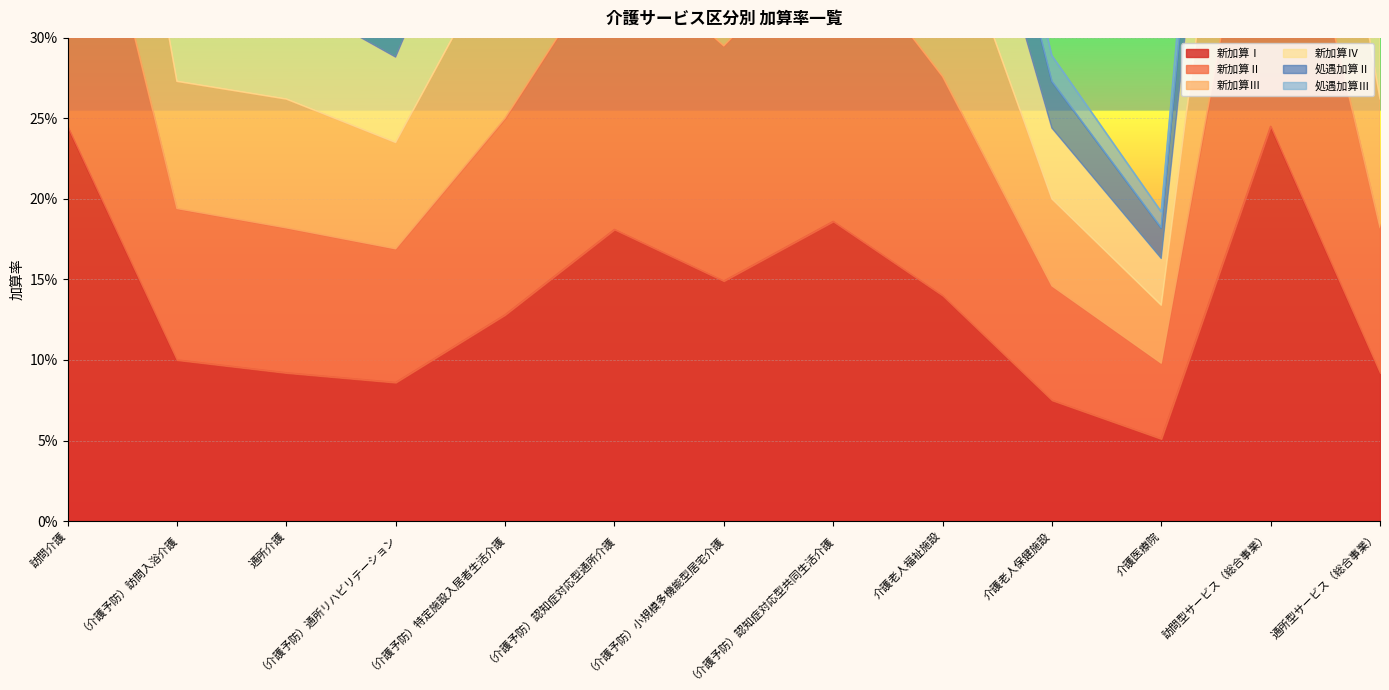

At how many categories does at least one series exceed 0?

13